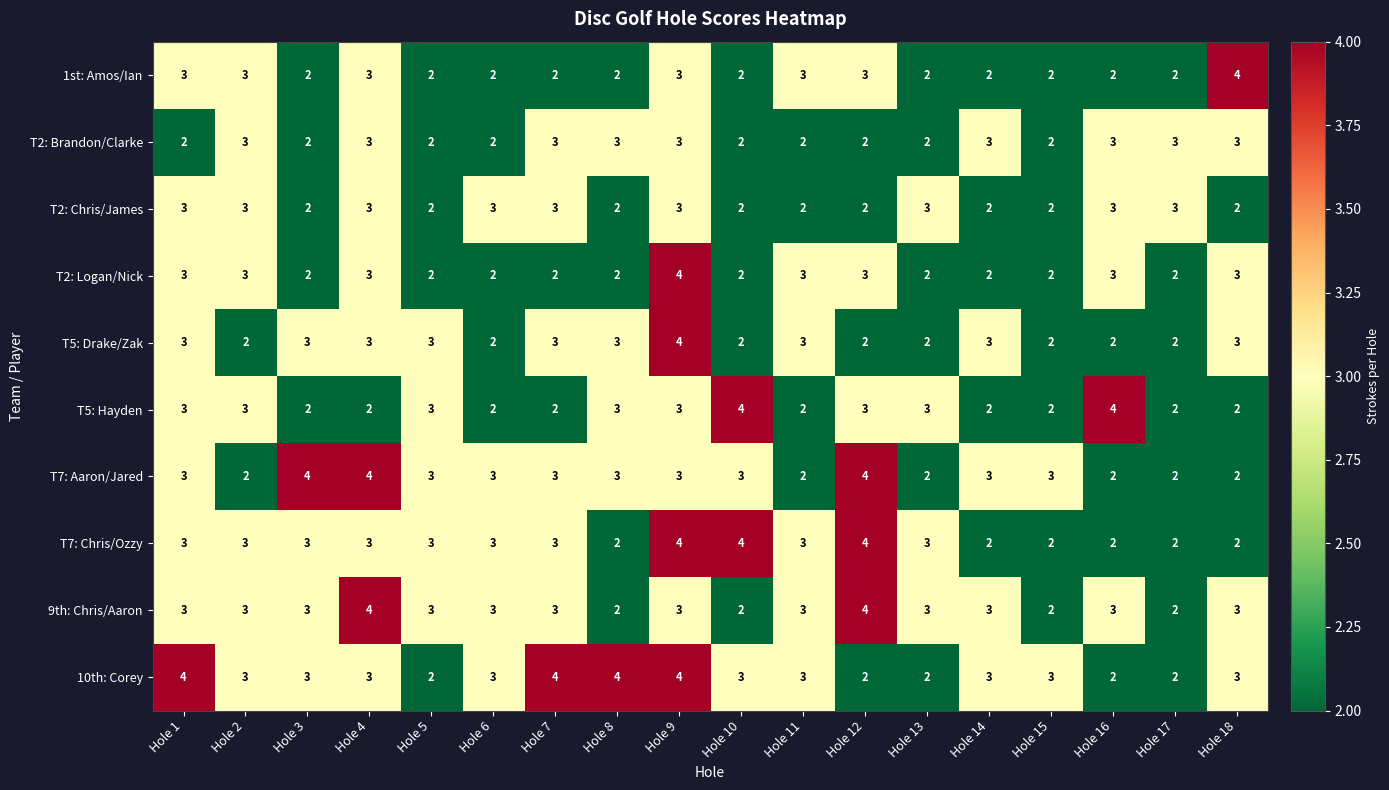

Which series has the largest total across all categories?

10th: Corey